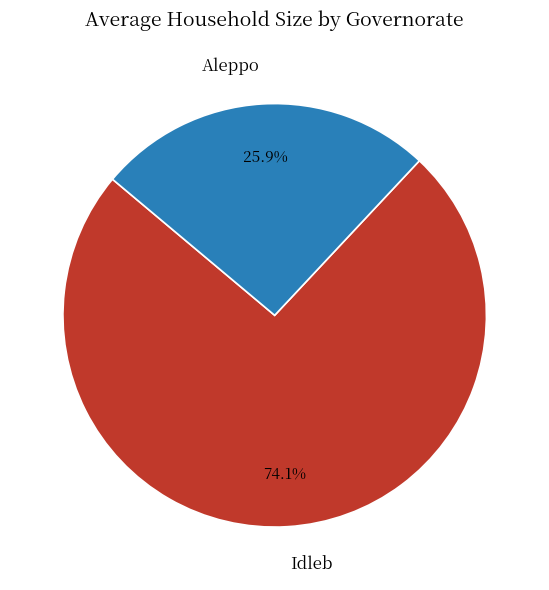

Is there any slice that represents more than half of the pie?

Yes